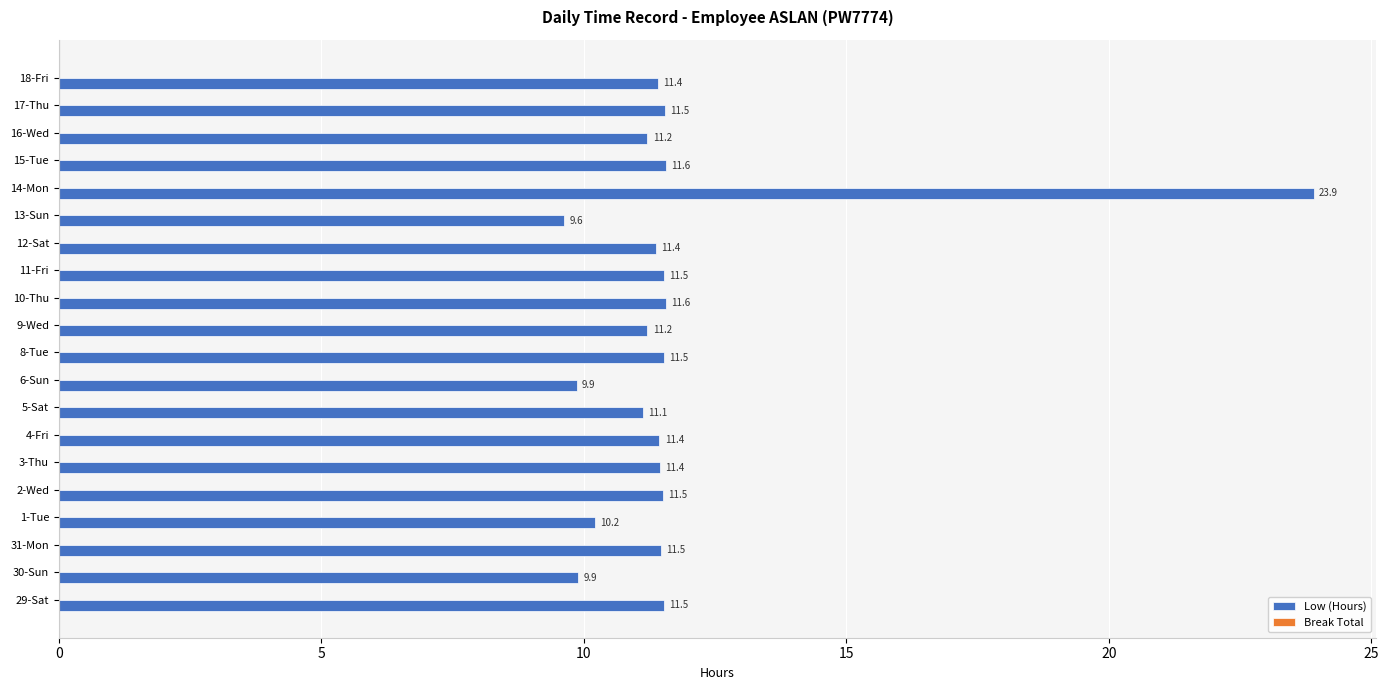

What is the ratio of the value at 5-Sat to the value at 1-Tue?

1.1